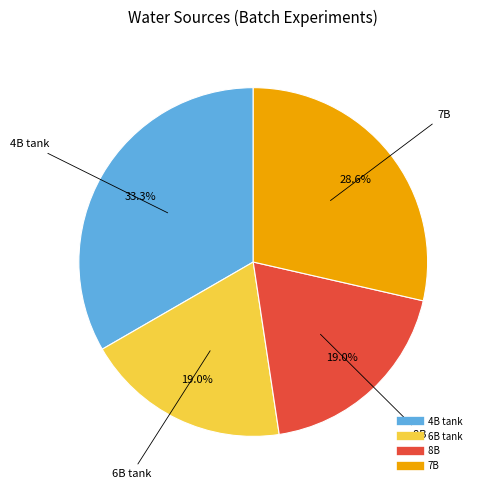

How many segments does this pie chart have?

4